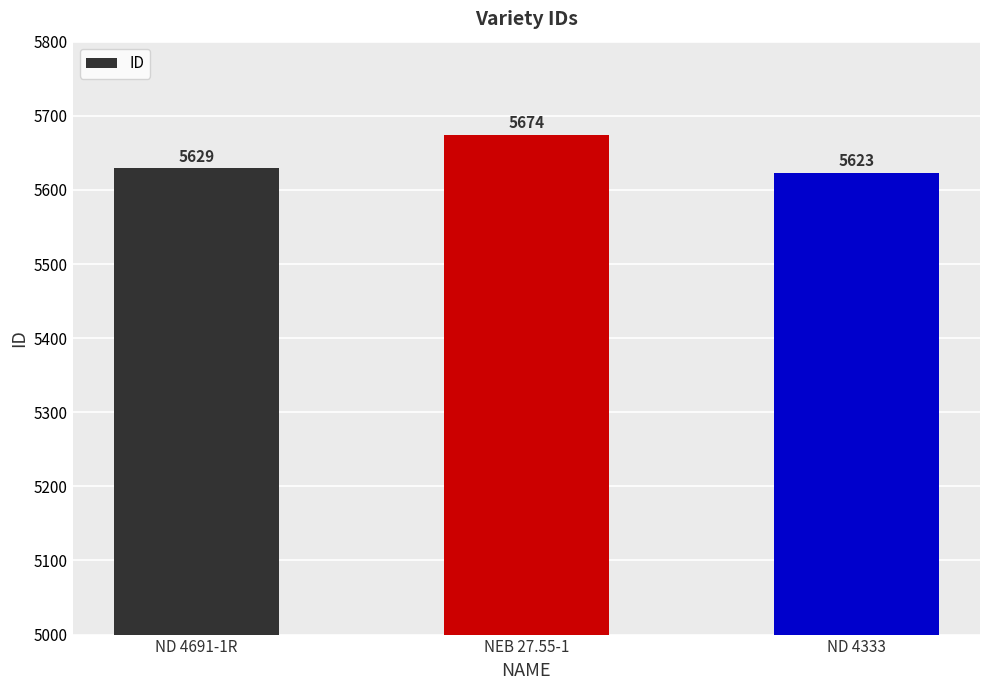

Rank the categories by value from highest to lowest.

NEB 27.55-1, ND 4691-1R, ND 4333